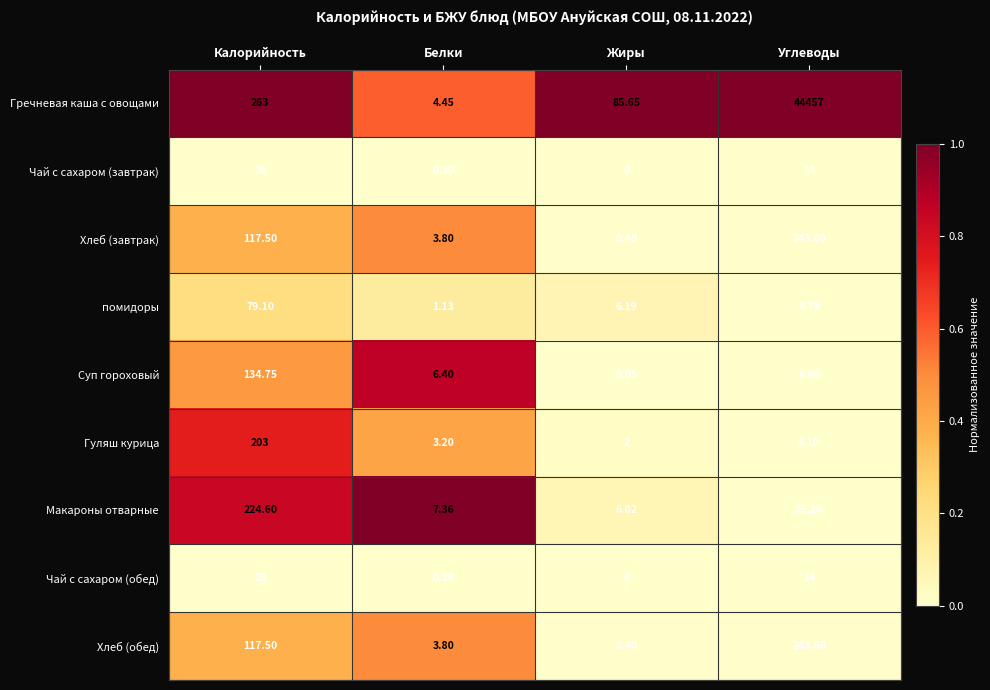

List the labels in order of Хлеб (завтрак) value, largest first.

Углеводы, Калорийность, Белки, Жиры